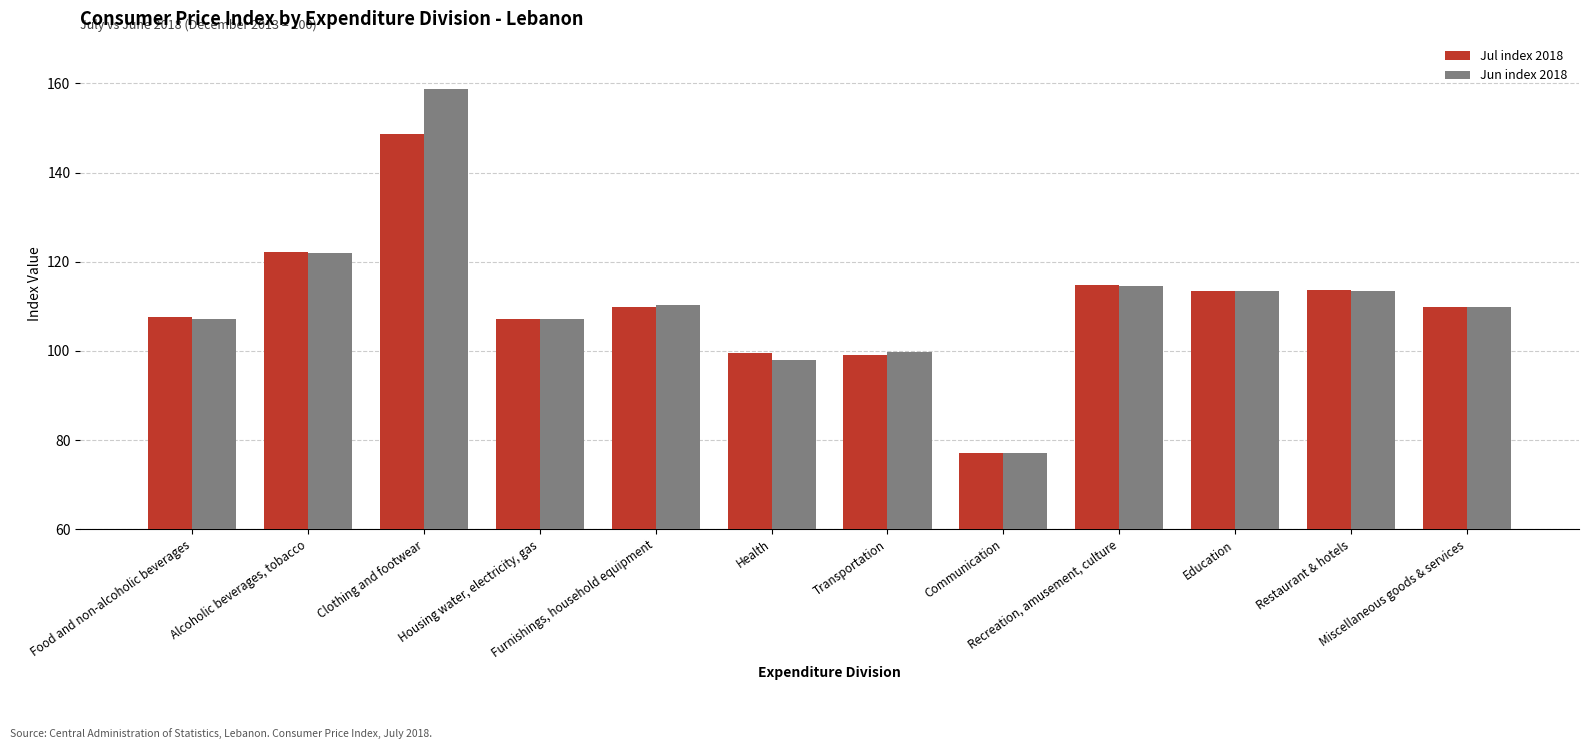

Is the value of Jul index 2018 at Housing water, electricity, gas greater than the value of Jun index 2018 at Communication?

Yes